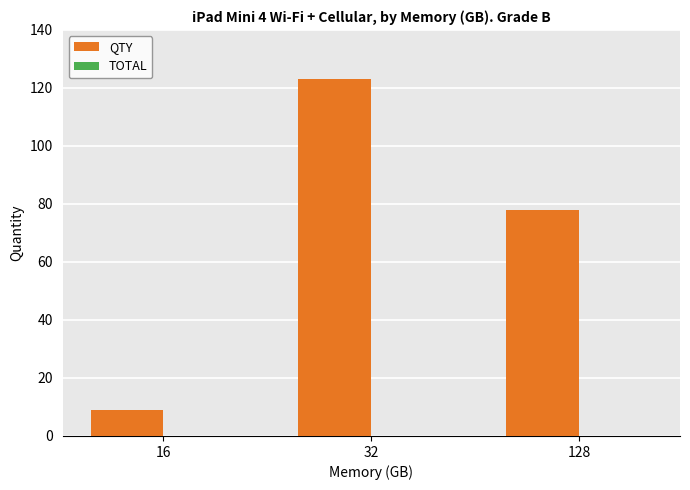

The value at 128 is 102. True or false?

False